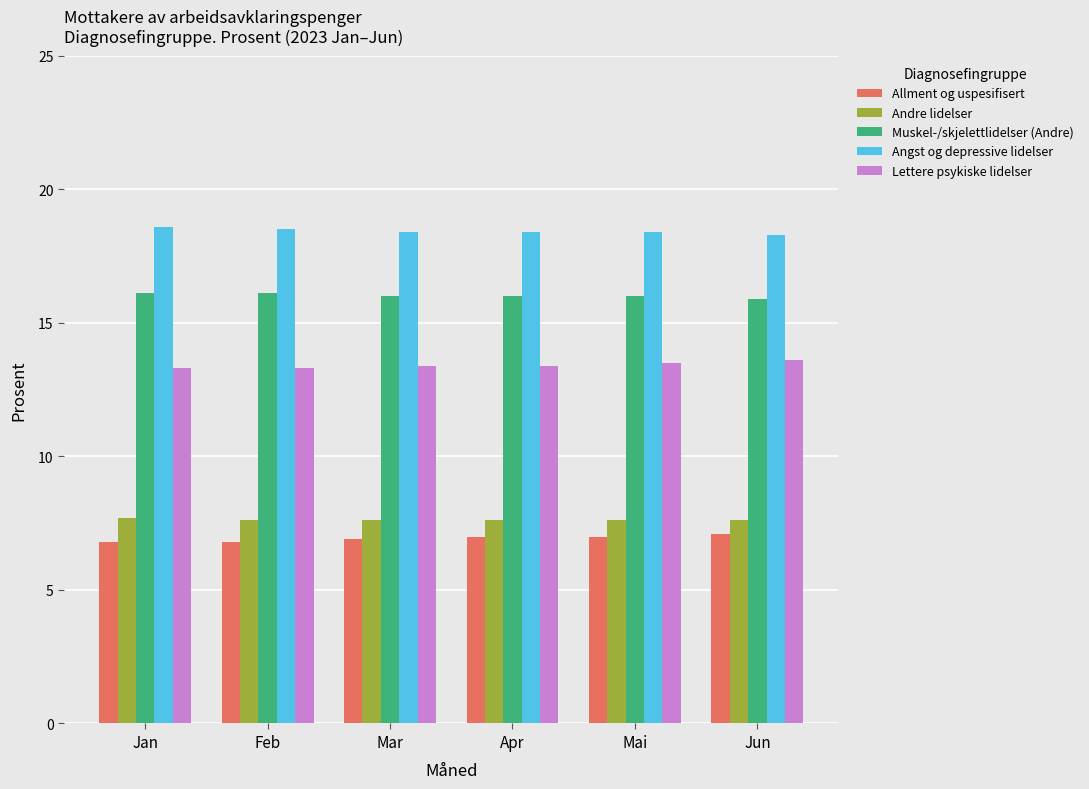

Does the chart contain stacked bars?

No